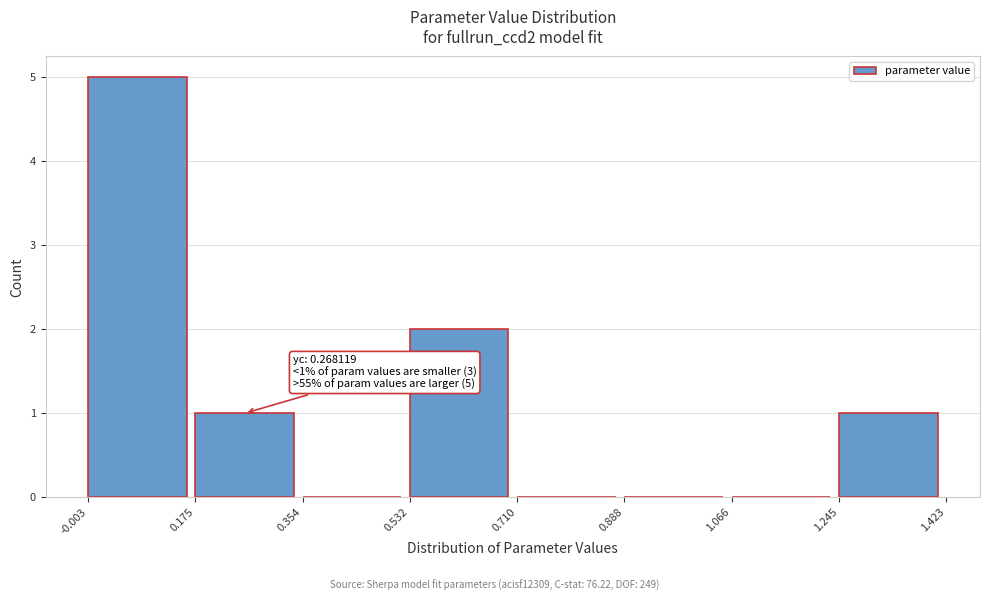

Over which range of the x-axis is the bar tallest?

-0.003 to 0.175